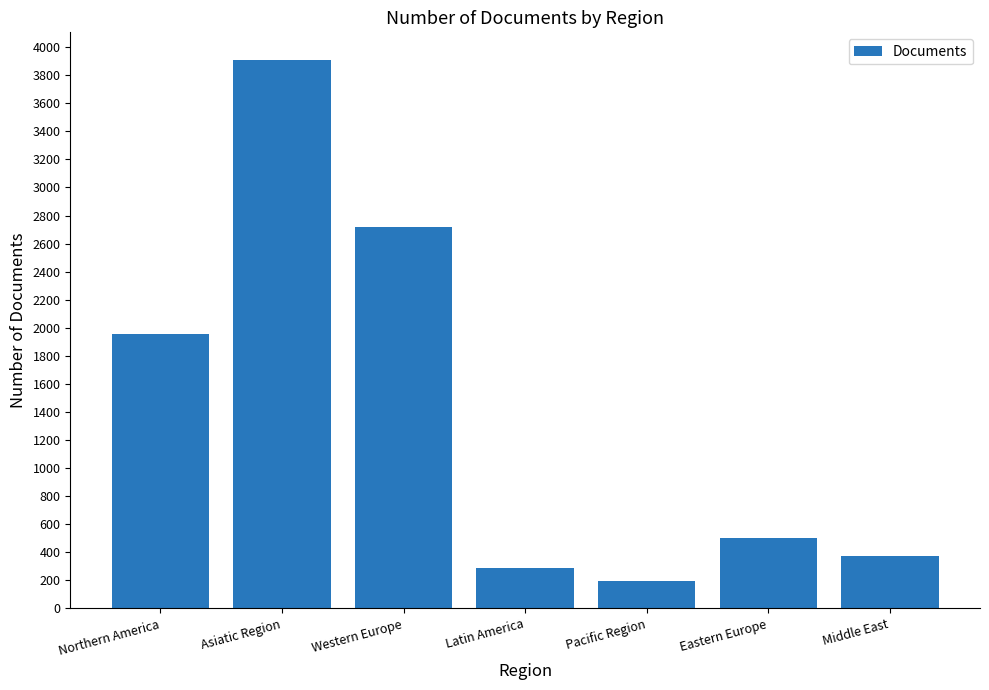

What is the difference between the maximum and minimum values?

3717